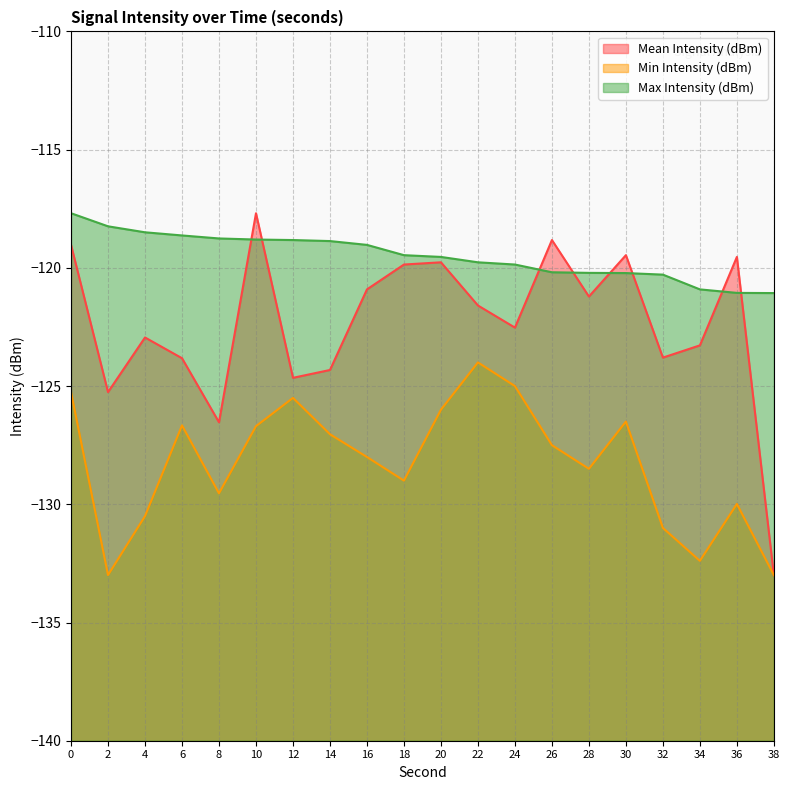

Rank the series by their average value, from highest to lowest.

Max Intensity (dBm), Mean Intensity (dBm), Min Intensity (dBm)